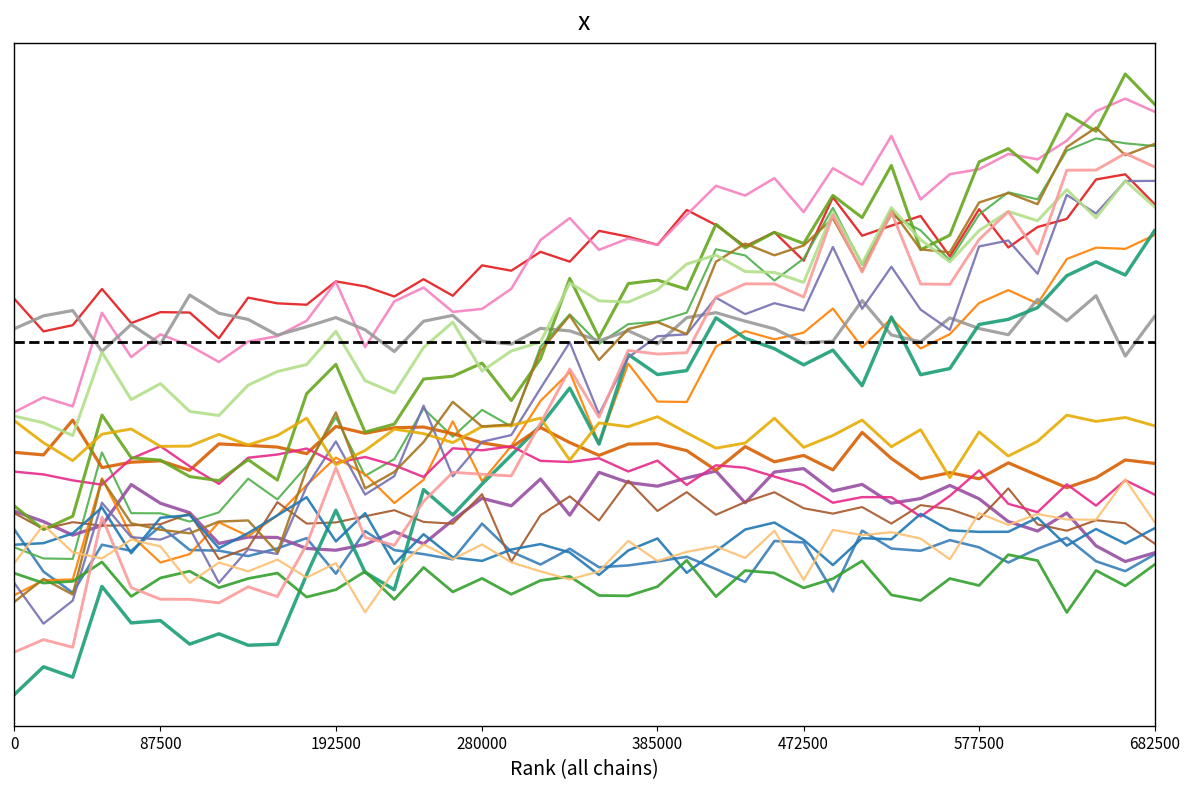

Does the chart display data point markers on the line(s)?

No